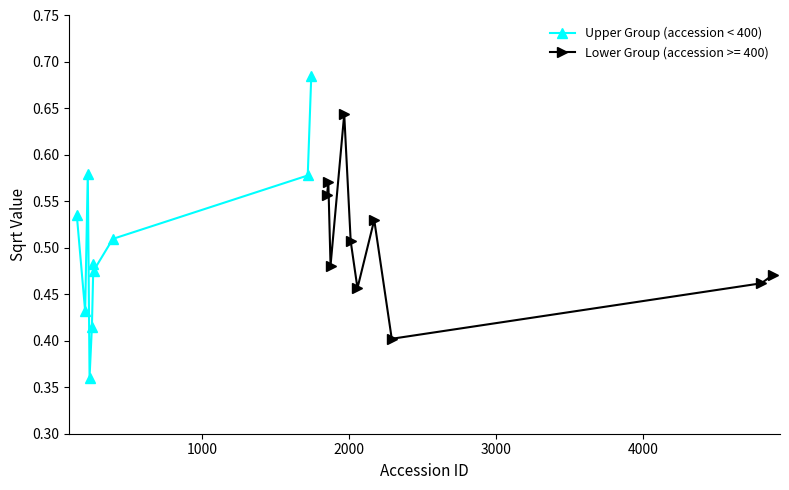

What is the difference between the maximum and second lowest values?

0.3